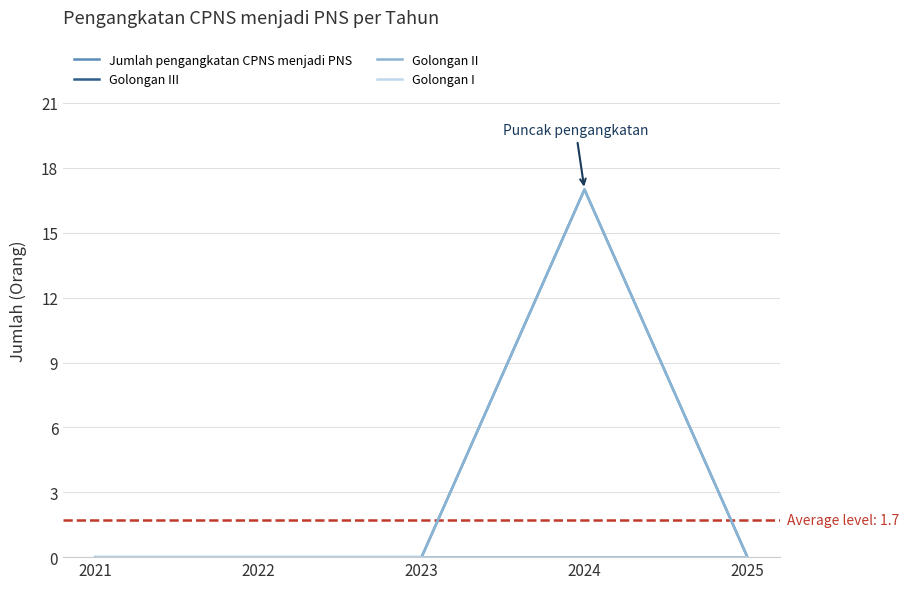

True or false: Golongan III has more than 1 points higher than both neighbors.

False